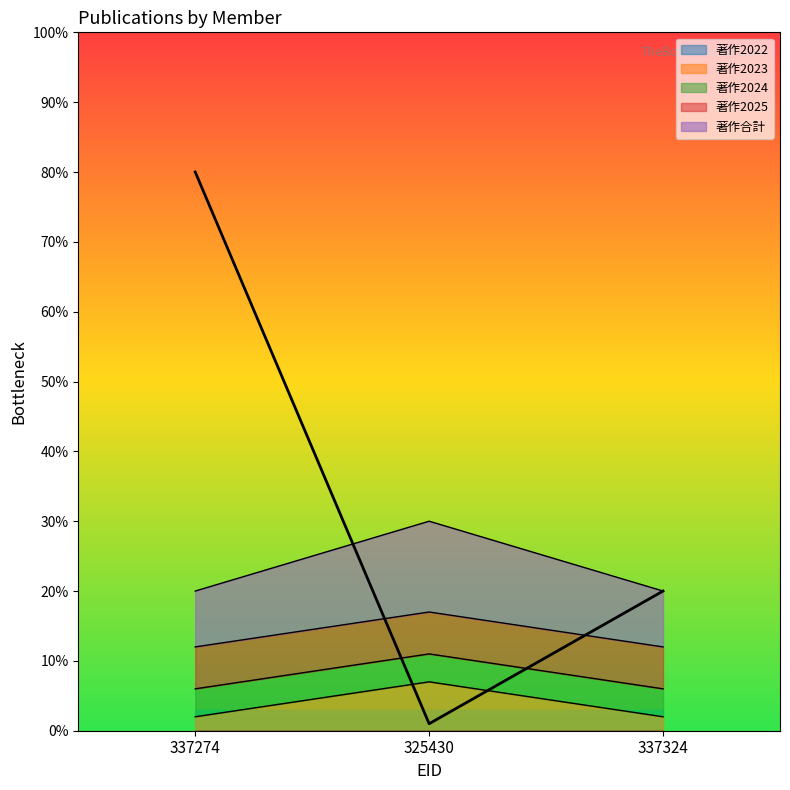

True or false: 著作2023 has a value of 2 at 337324.

True